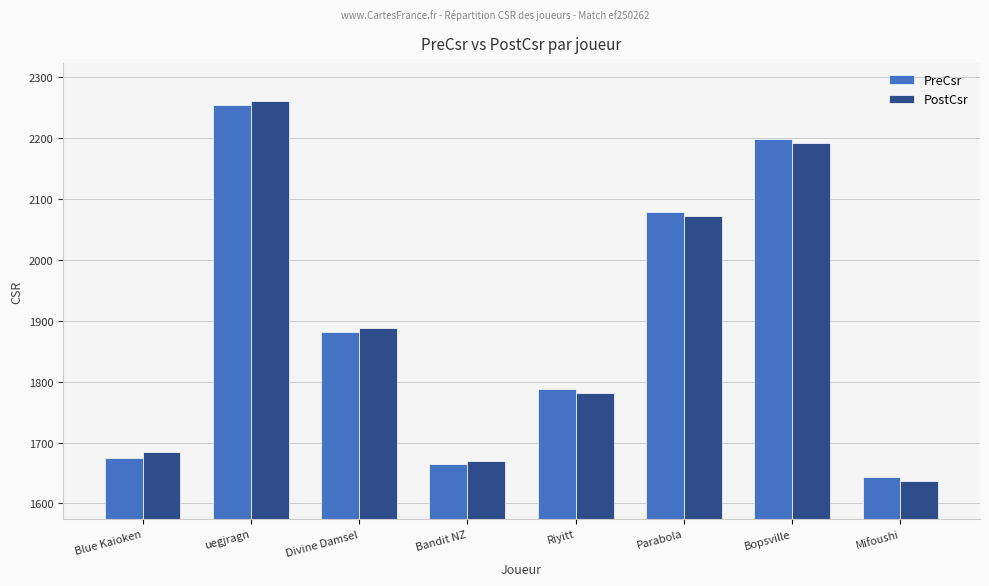

The PreCsr series shows 1881 at Divine Damsel. True or false?

True